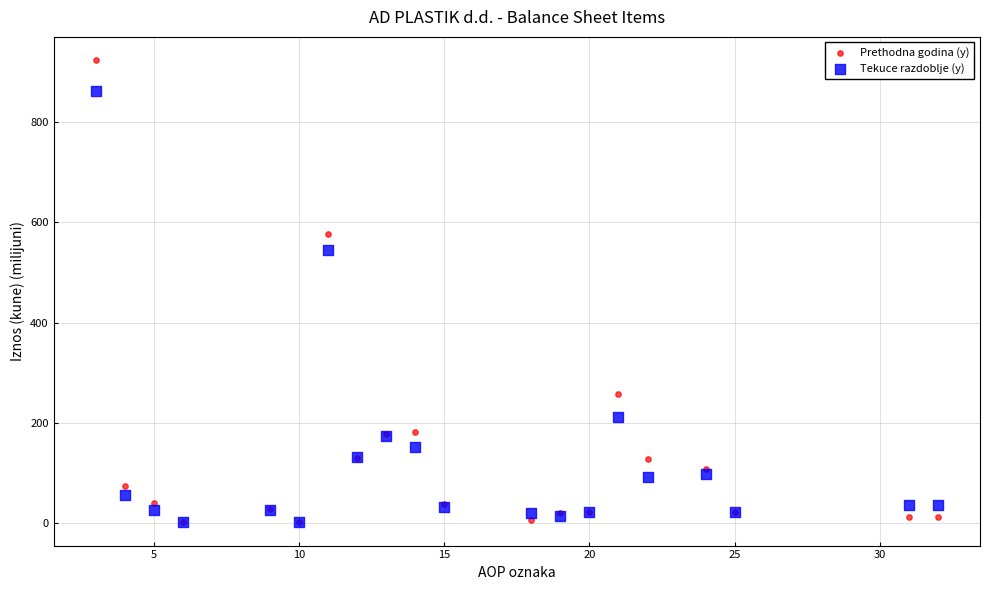

Across all series, what Y value is closest to 462?

544.7